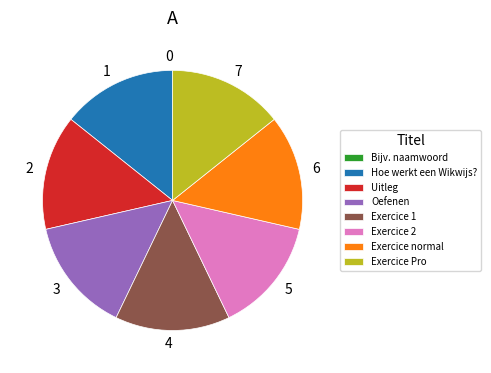

The Exercice 2 slice represents 14% of the pie. True or false?

True